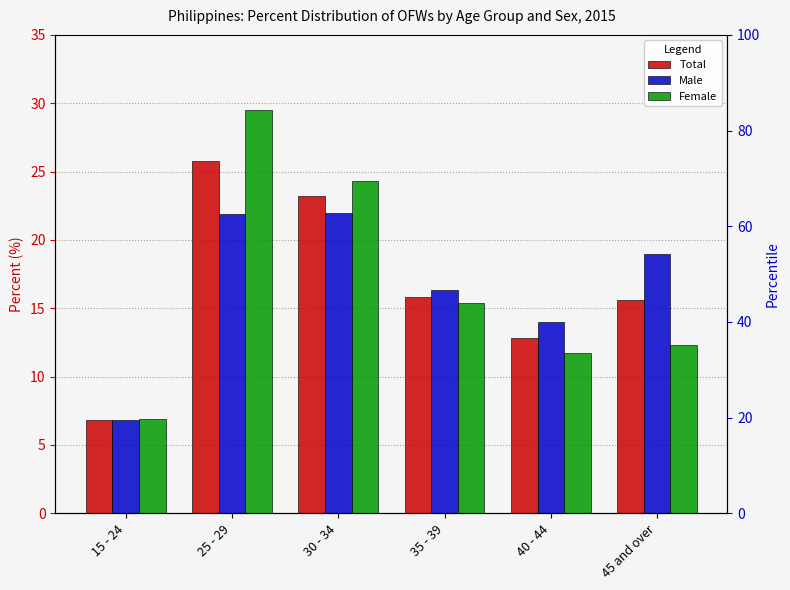

What is the sum of the Total values at 45 and over and 40 - 44?

28.4